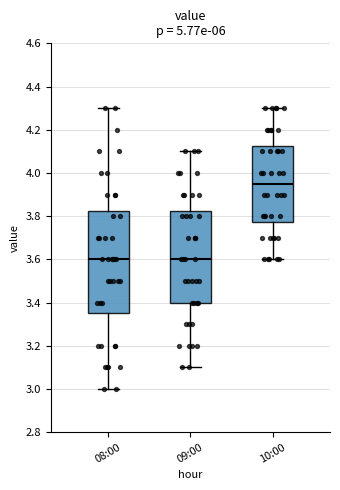

Reading left to right, transcribe this box plot: for each box, give where its median line is, the range the box spans, and where its two whiskers end, as read against the y-axis. The values are not printed on the chart, so give them approximately, as read against the axis.

08:00: median 3.60, box 3.36 to 3.82, whiskers 3.00 to 4.30
09:00: median 3.60, box 3.40 to 3.82, whiskers 3.10 to 4.10
10:00: median 3.96, box 3.78 to 4.12, whiskers 3.60 to 4.30